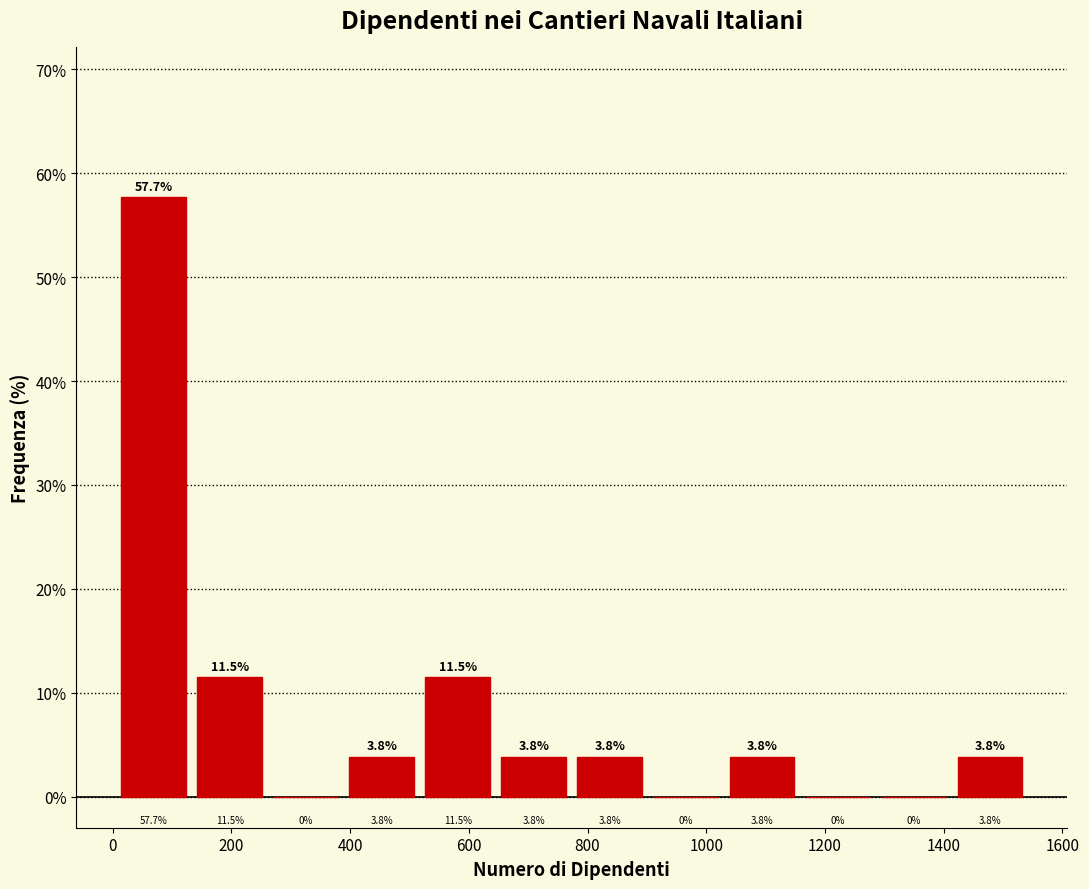

How tall is the bar that spans 0 to 140 on the x-axis? The bar edges are not printed on the chart, so give them approximately, as read against the axis.

57.7